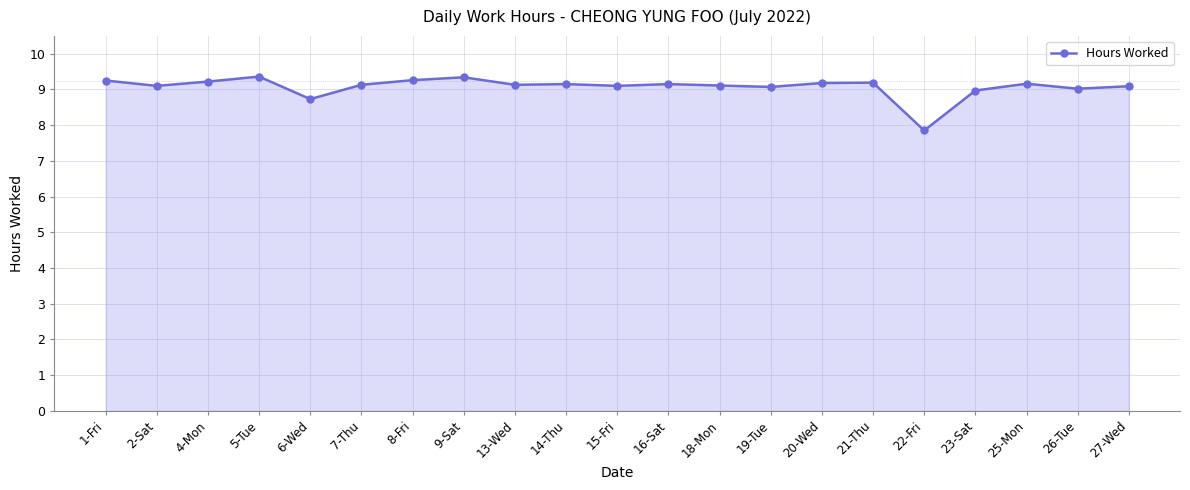

What is the difference between the values at 1-Fri and 19-Tue?

0.2